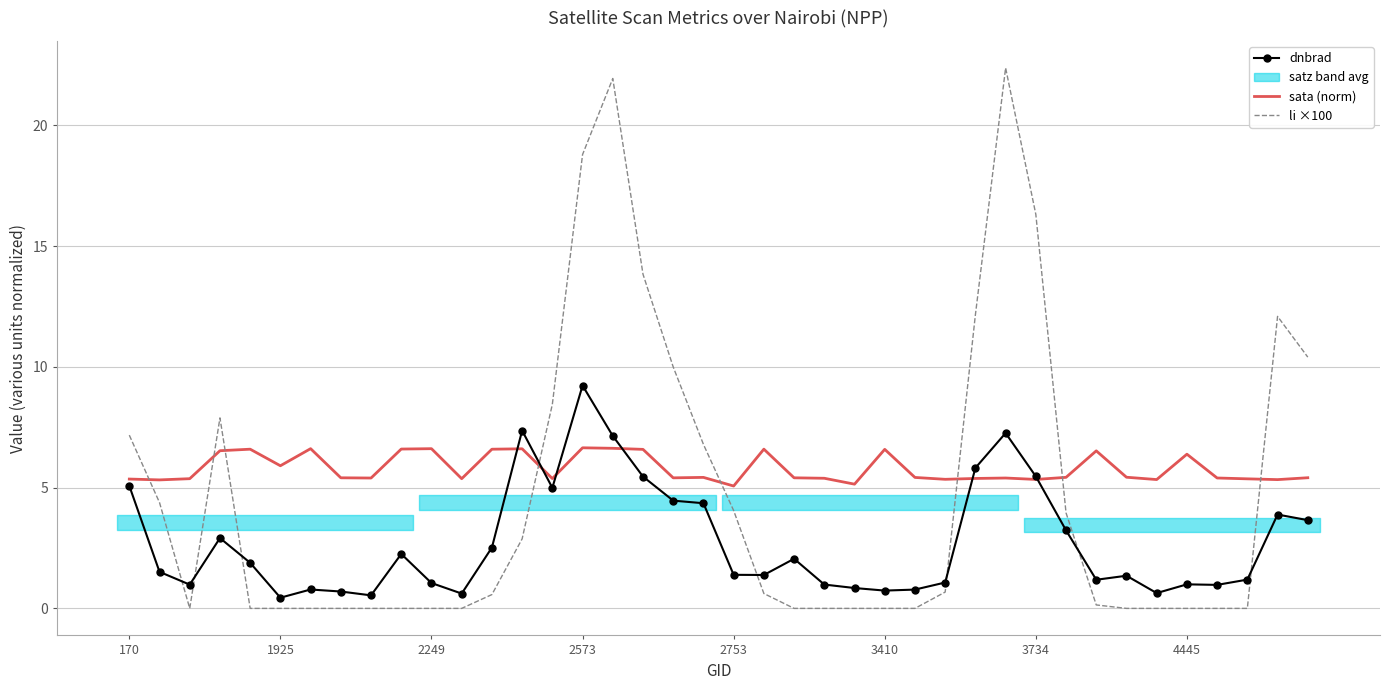

In li ×100, how many points are lower than both neighbors (excluding endpoints)?

4